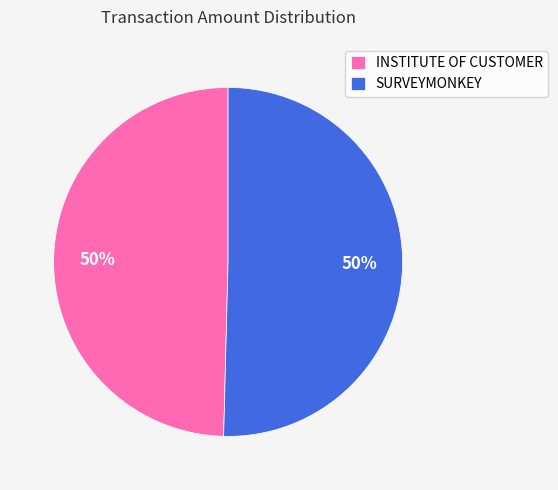

Combined, do INSTITUTE OF CUSTOMER and SURVEYMONKEY account for over 50%?

Yes